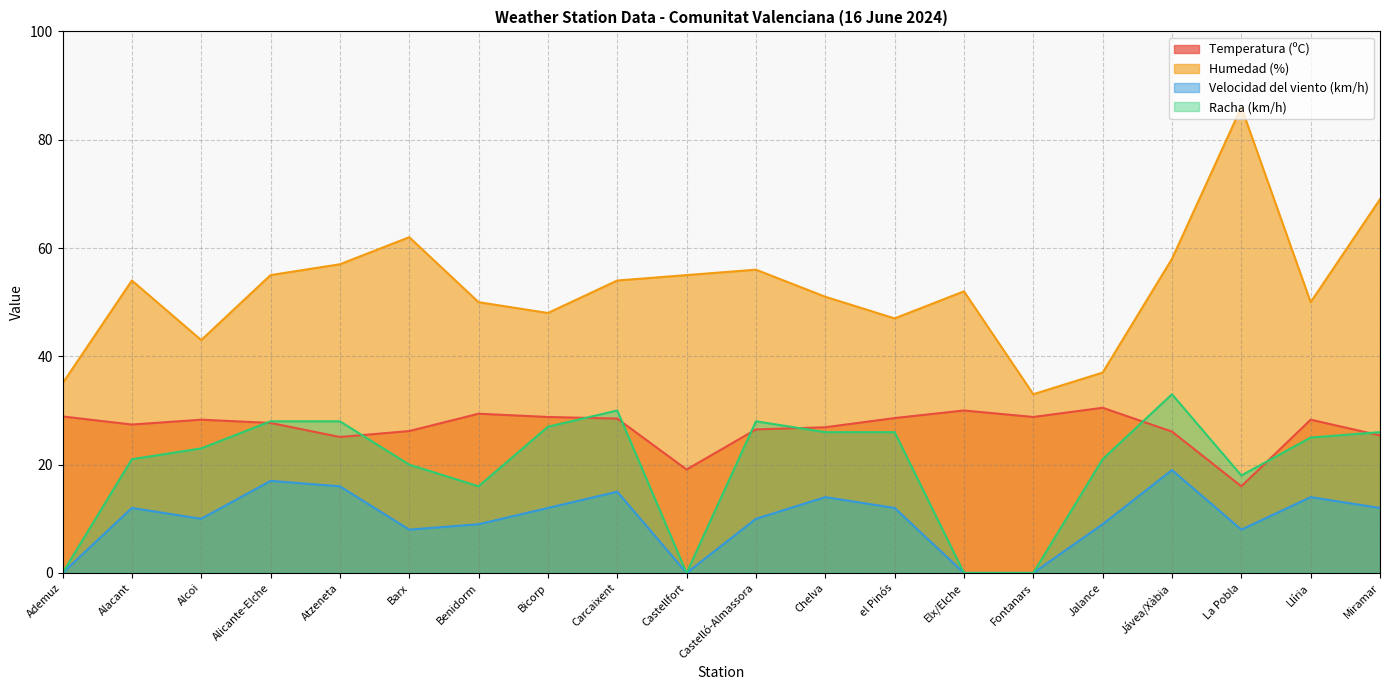

The value of Temperatura (ºC) at Atzeneta is 17.0. True or false?

False